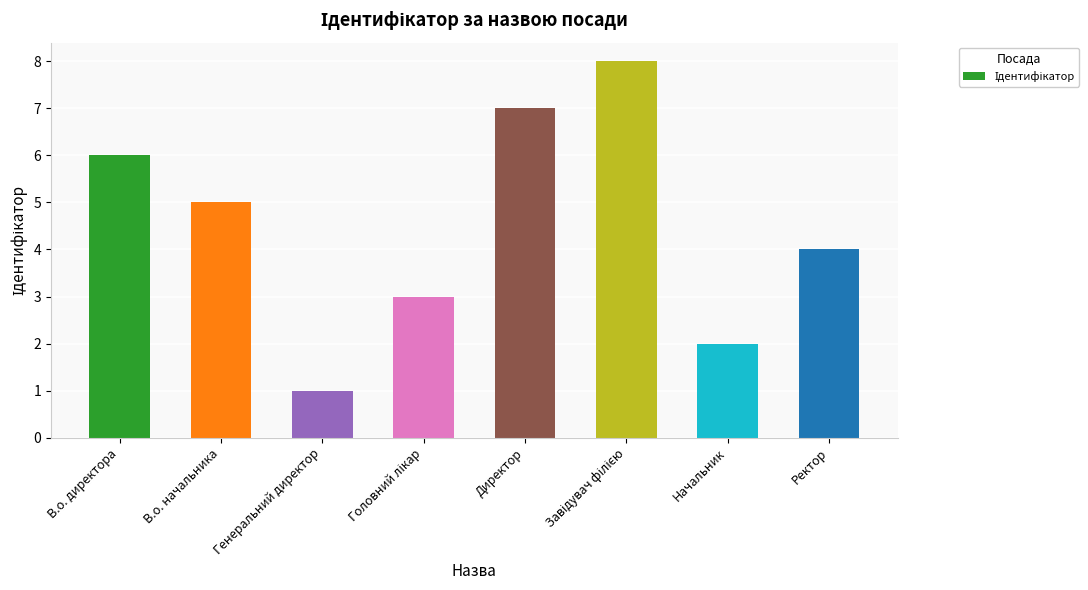

Are the bars horizontal?

No